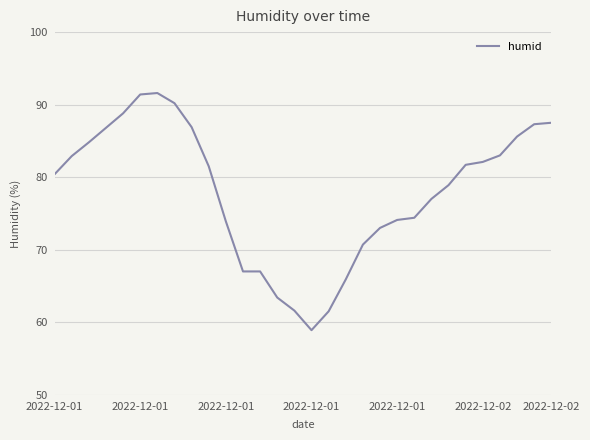

What is the maximum value shown in the chart?

91.6